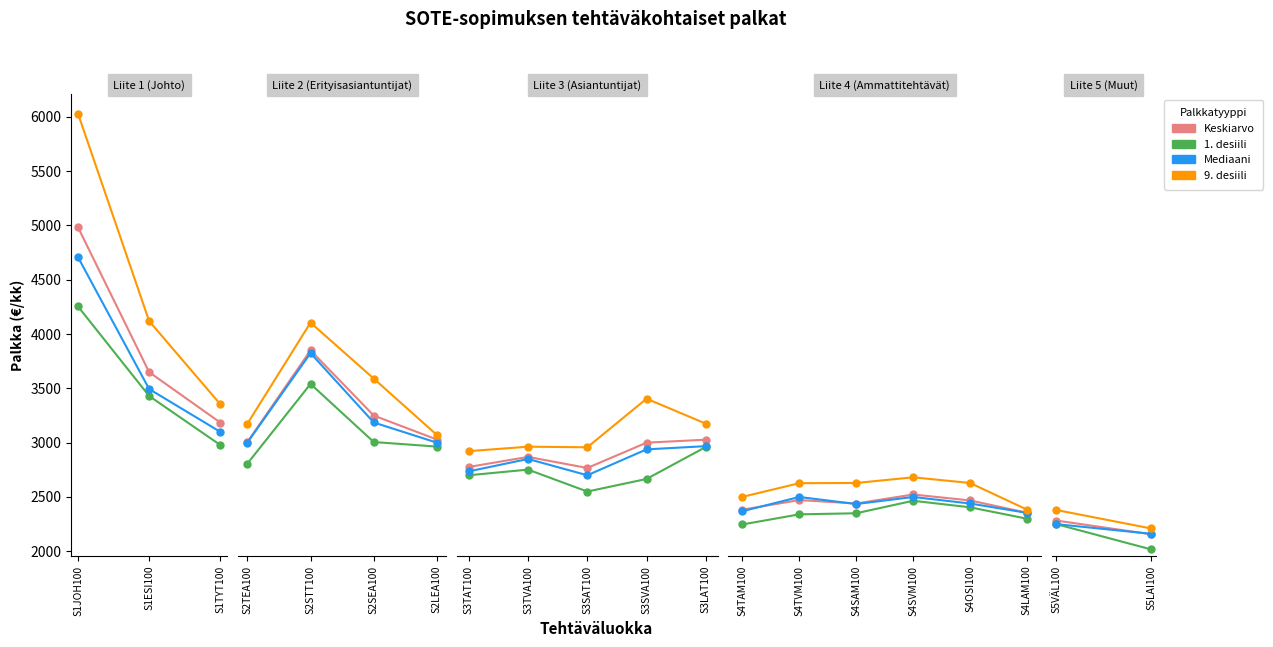

Is the value of 1. desiili at S5LAI100 greater than the value of Mediaani at S5VÄL100?

No